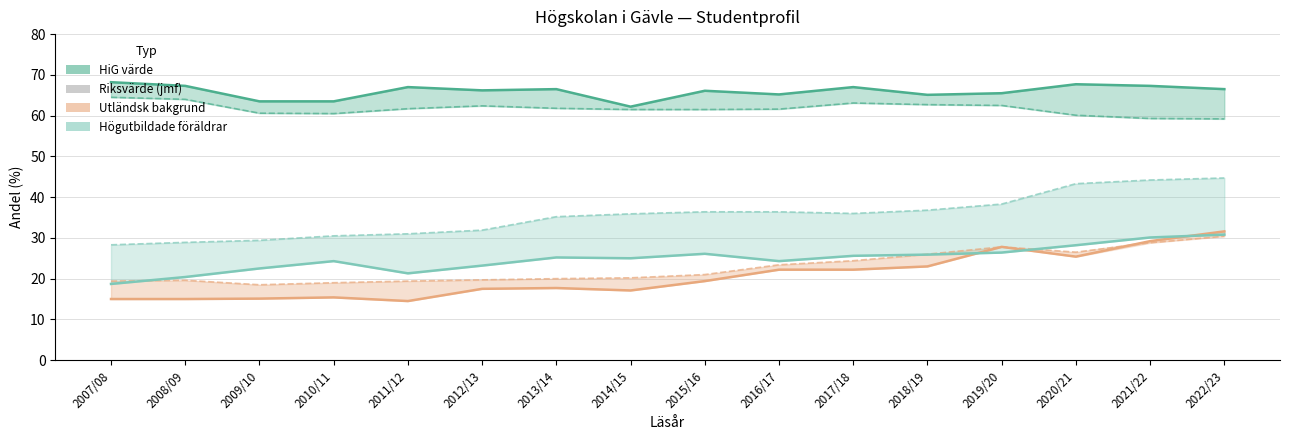

What is the highest value of the Kön Andel (HiG) series?

68.2